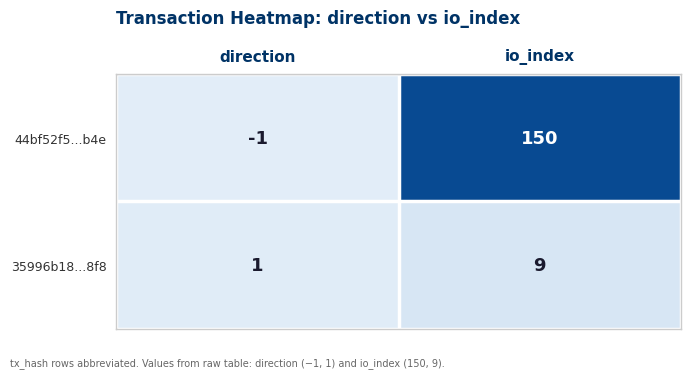

Reading left to right, what are all the values shown in this chart?

44bf52f5...b4e: -1	150
35996b18...8f8: 1	9